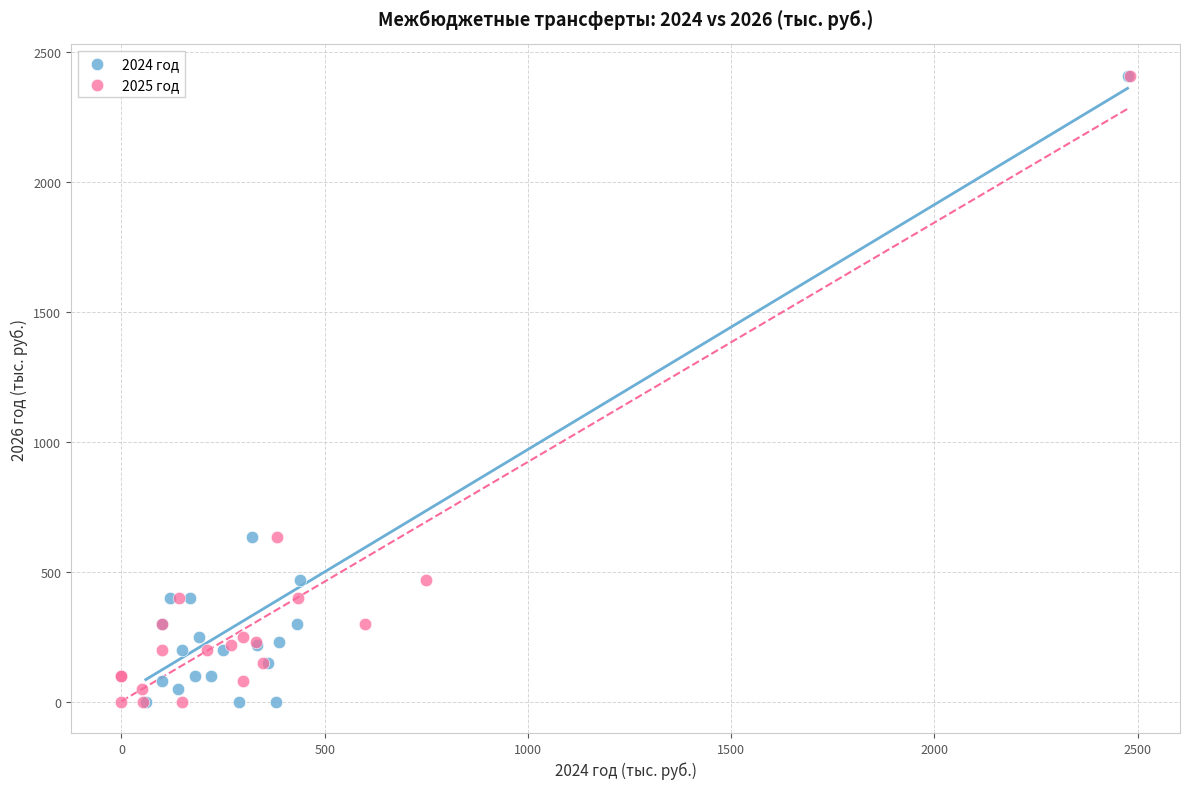

What are all the series names shown in the legend?

2024 год, 2025 год